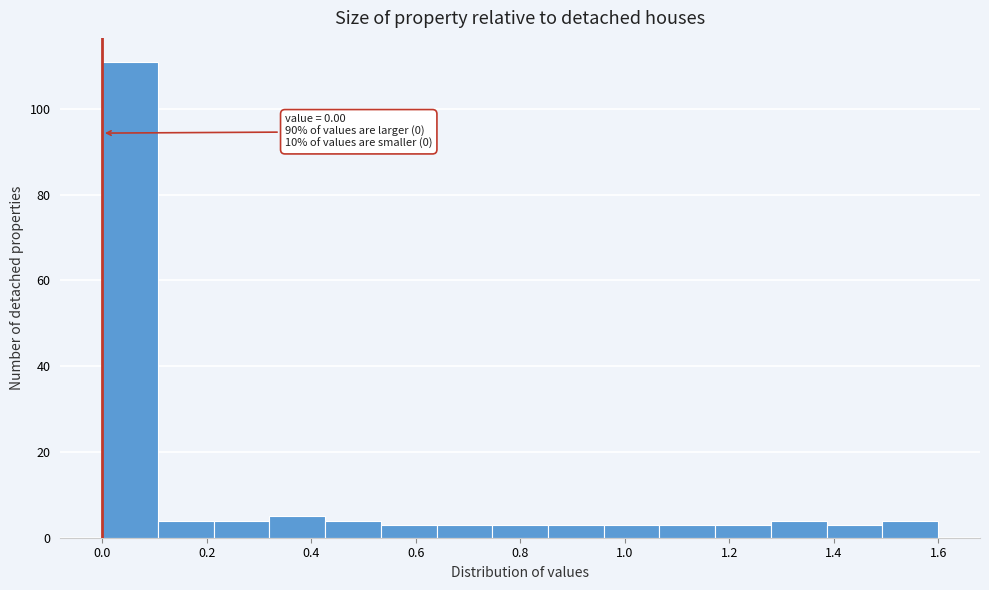

Over which range of the x-axis is the bar tallest?

0.00 to 0.10